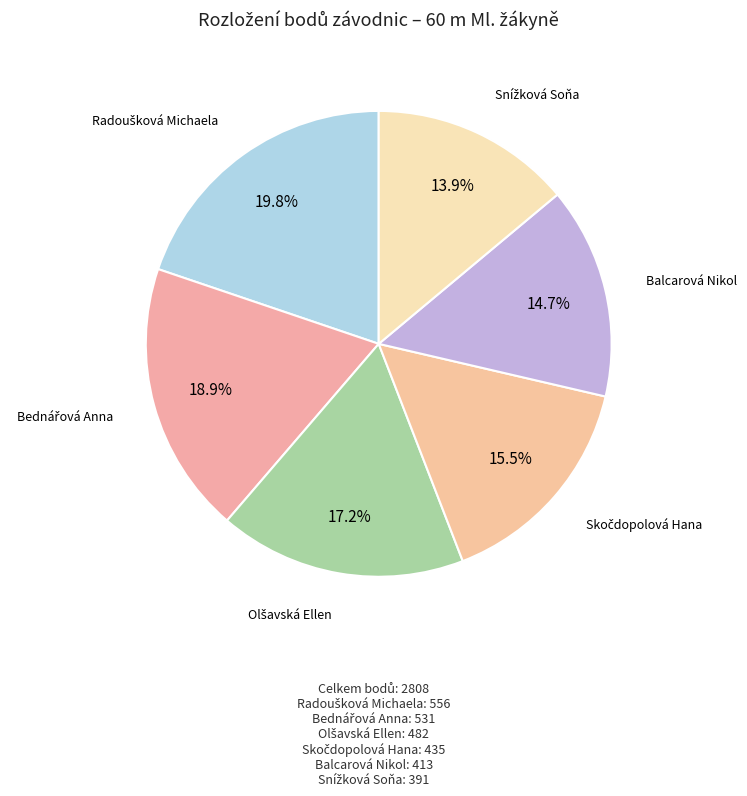

Count the number of slices in the pie.

6